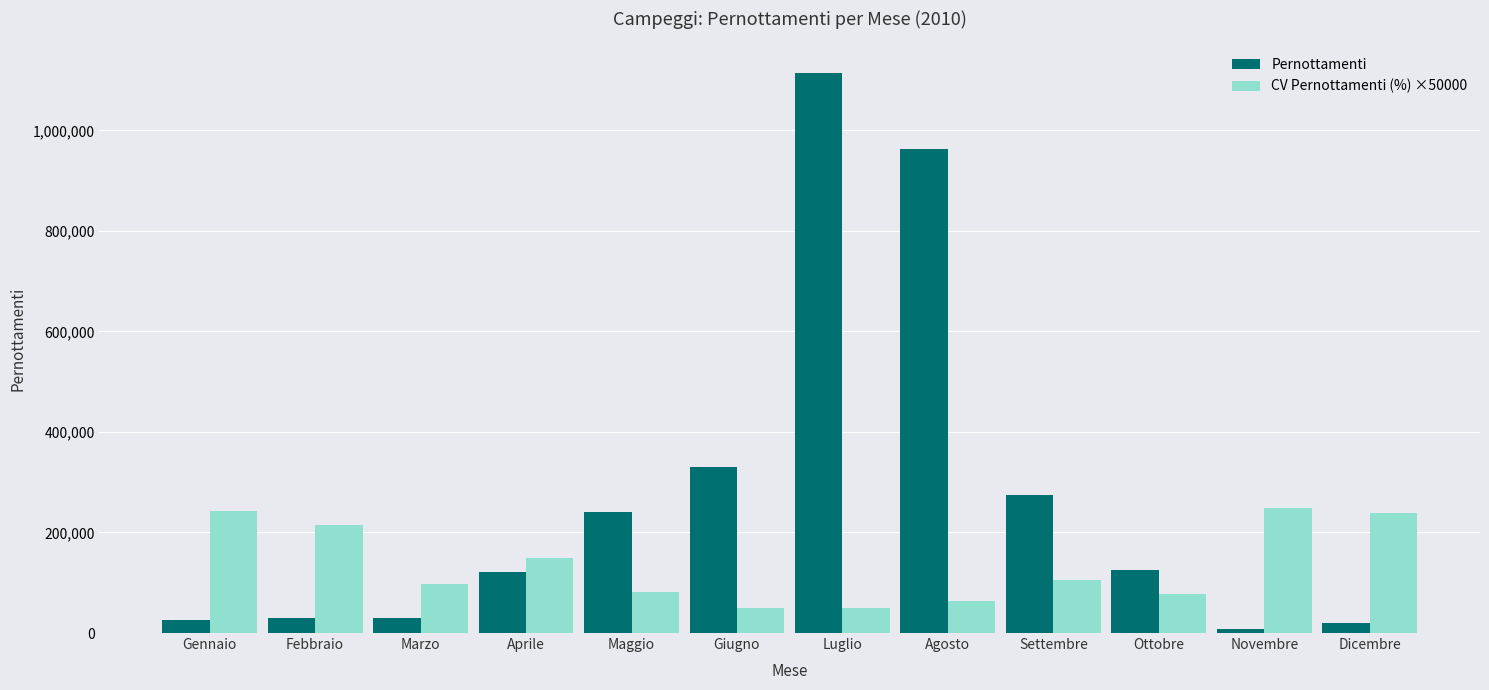

Which series has the largest range (max minus min)?

Pernottamenti